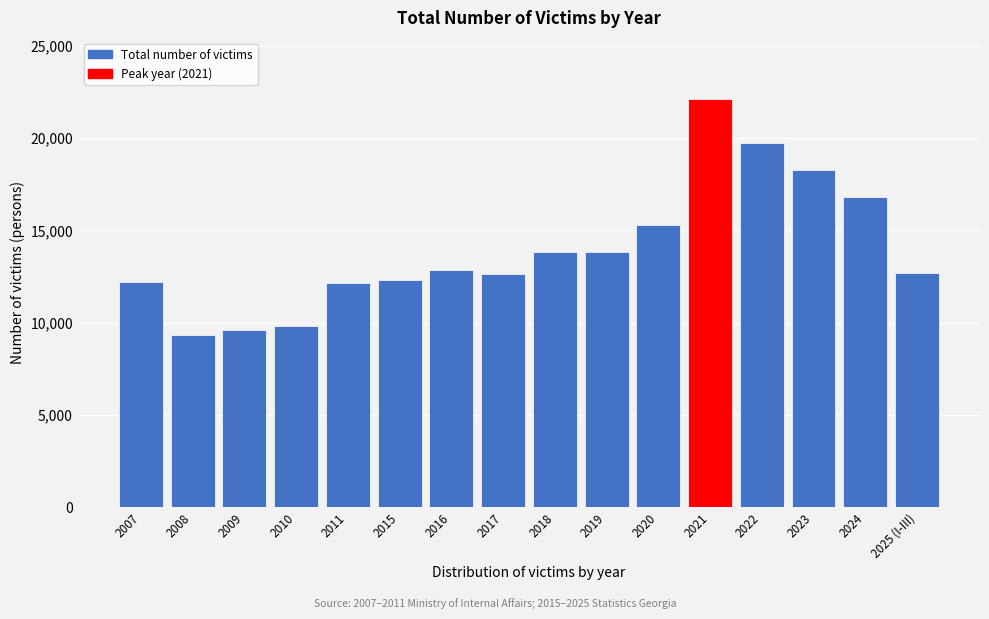

What is the sum of all values?

223536